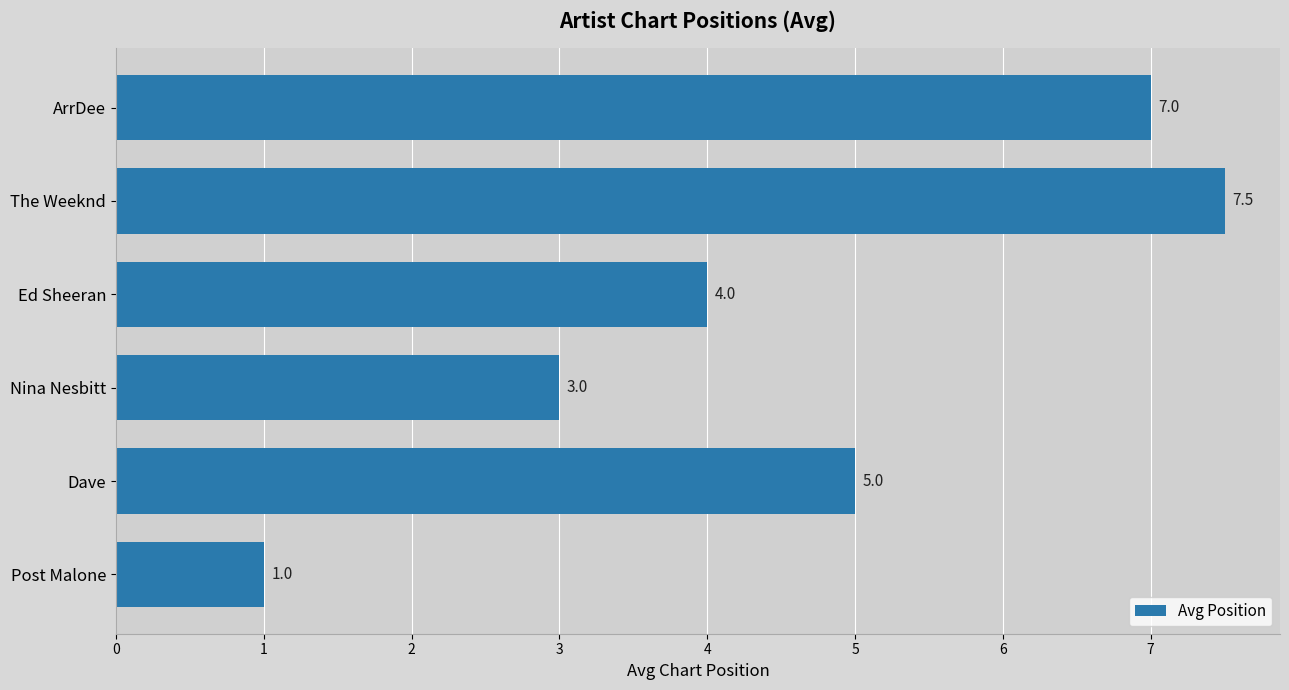

List the labels in order of value, largest first.

The Weeknd, ArrDee, Dave, Ed Sheeran, Nina Nesbitt, Post Malone